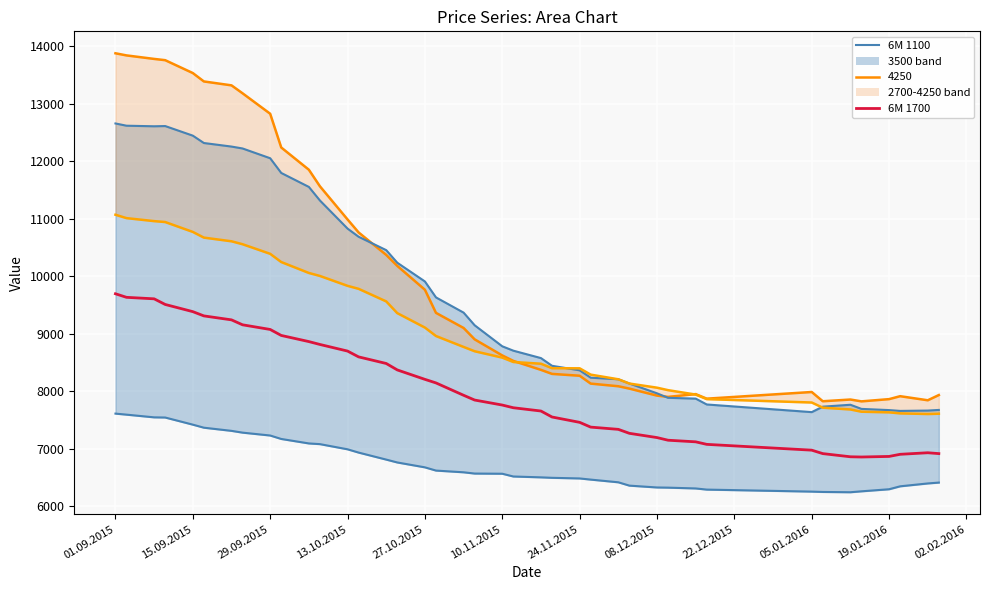

Which series has the largest range (max minus min)?

4250 line